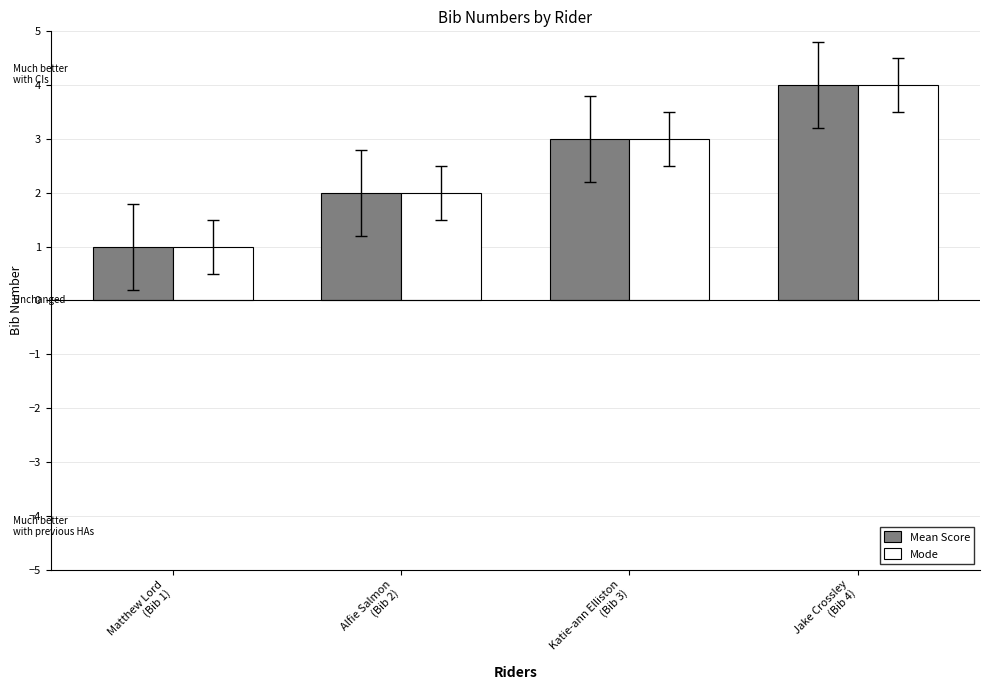

The value of Mode at Jake Crossley
(Bib 4) is 4. True or false?

True